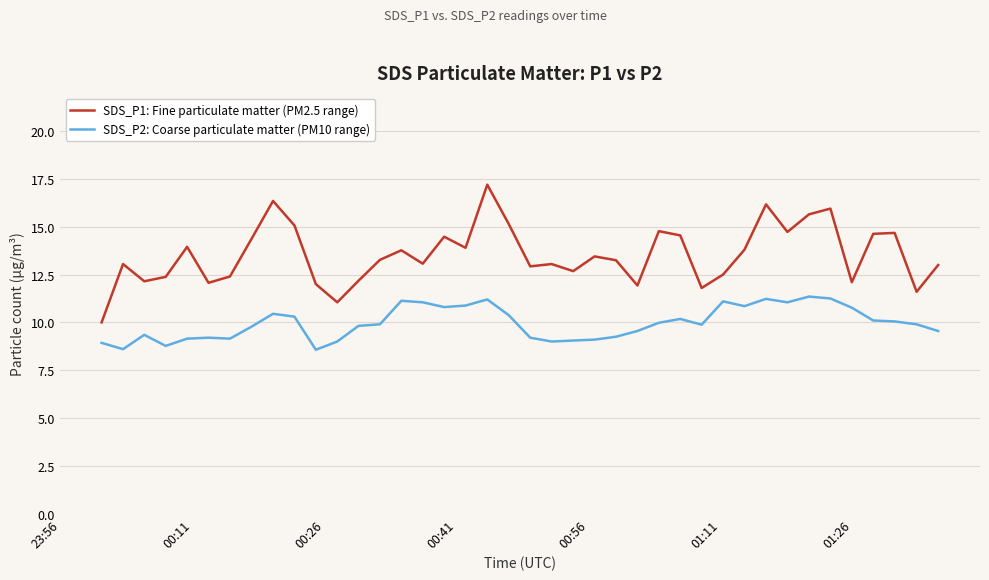

What is the smallest value displayed?

8.6